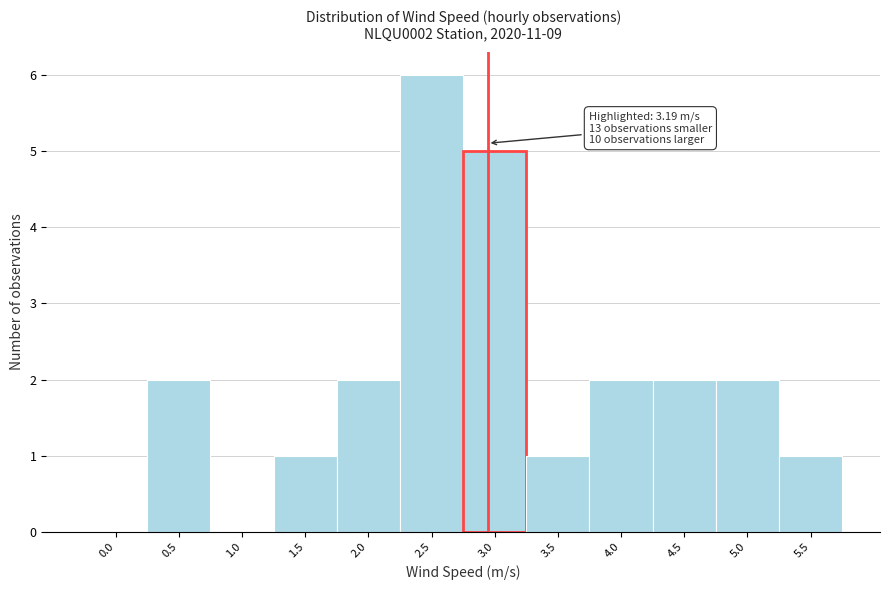

Reading left to right, transcribe all the data shown in this chart.

0.0=0	0.5=2	1.0=0	1.5=1	2.0=2	2.5=6	3.0=5	3.5=1	4.0=2	4.5=2	5.0=2	5.5=1